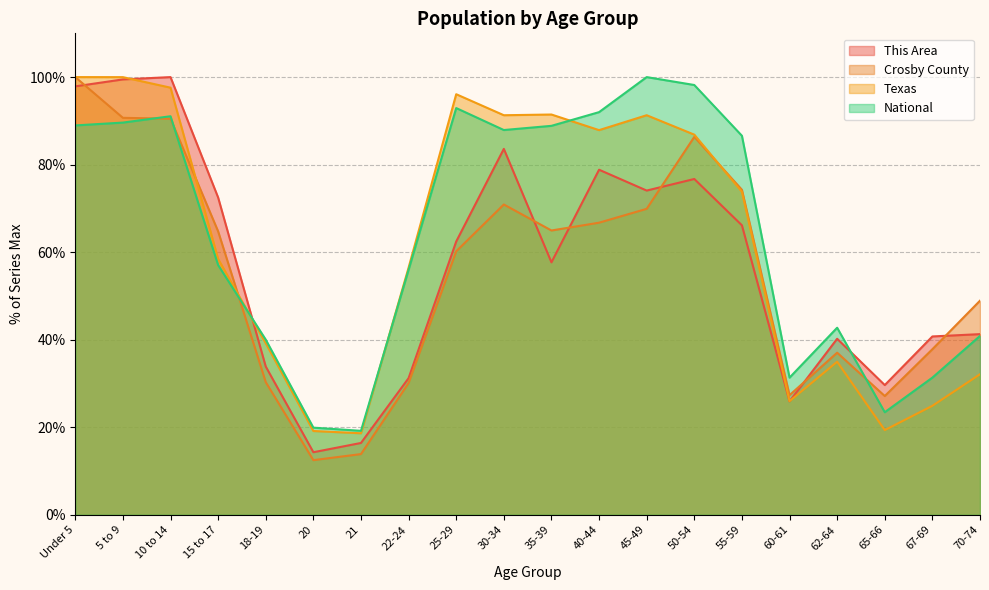

Reading left to right, what are all the values shown in this chart?

This Area: Under 5=97.9	5 to 9=99.5	10 to 14=100.0	15 to 17=72.5	18-19=33.9	20=14.3	21=16.4	22-24=31.2	25-29=62.4	30-34=83.6	35-39=57.7	40-44=78.8	45-49=74.1	50-54=76.7	55-59=66.1	60-61=25.9	62-64=40.2	65-66=29.6	67-69=40.7	70-74=41.3
Crosby County: Under 5=100.0	5 to 9=90.7	10 to 14=90.5	15 to 17=64.8	18-19=30.3	20=12.5	21=13.9	22-24=30.1	25-29=60.2	30-34=70.9	35-39=65.0	40-44=66.7	45-49=69.9	50-54=86.3	55-59=74.3	60-61=27.3	62-64=37.0	65-66=27.1	67-69=37.8	70-74=48.9
Texas: Under 5=100.0	5 to 9=100.0	10 to 14=97.6	15 to 17=58.5	18-19=39.2	20=19.1	21=18.6	22-24=56.5	25-29=96.1	30-34=91.3	35-39=91.4	40-44=87.9	45-49=91.3	50-54=86.8	55-59=73.8	60-61=26.0	62-64=35.0	65-66=19.3	67-69=24.9	70-74=32.1
National: Under 5=89.0	5 to 9=89.6	10 to 14=91.1	15 to 17=57.0	18-19=40.0	20=19.9	21=19.2	22-24=56.0	25-29=92.9	30-34=87.9	35-39=88.9	40-44=92.0	45-49=100.0	50-54=98.2	55-59=86.6	60-61=31.3	62-64=42.7	65-66=23.4	67-69=31.3	70-74=40.9